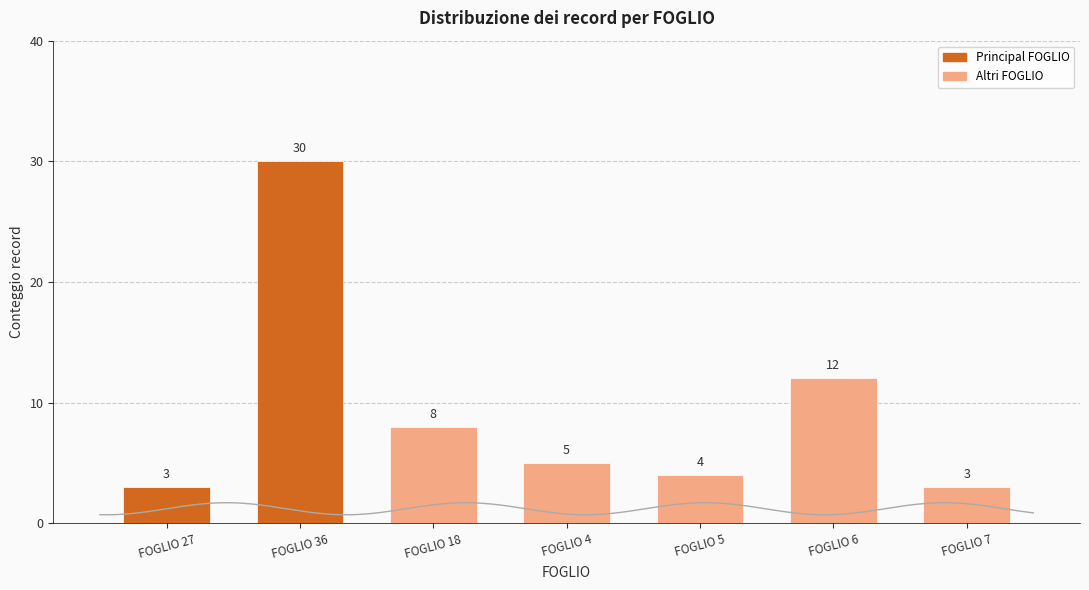

Reading left to right, extract all data points from this chart.

FOGLIO 27=3	FOGLIO 36=30	FOGLIO 18=8	FOGLIO 4=5	FOGLIO 5=4	FOGLIO 6=12	FOGLIO 7=3